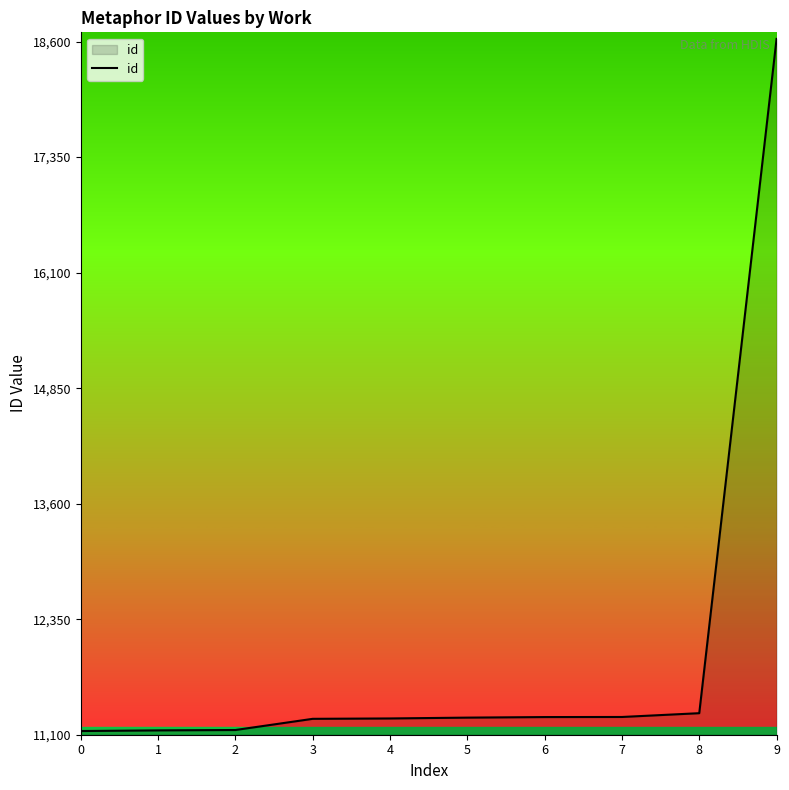

What is the difference between the maximum and minimum values?

7489